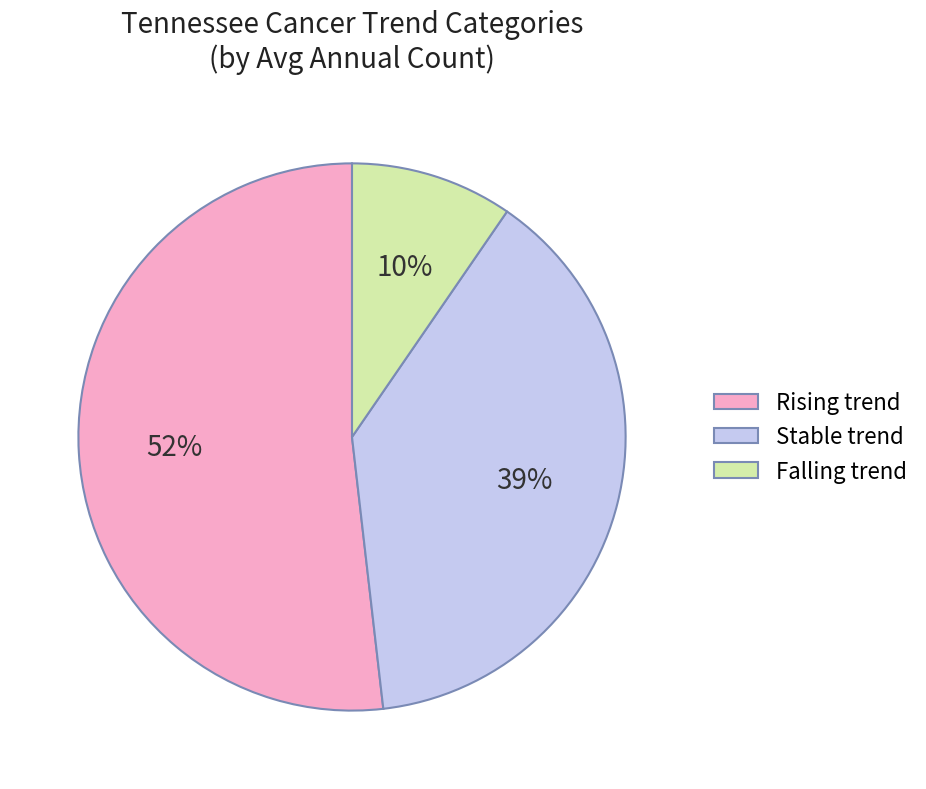

Is it true that Falling trend is 10% of the pie?

True